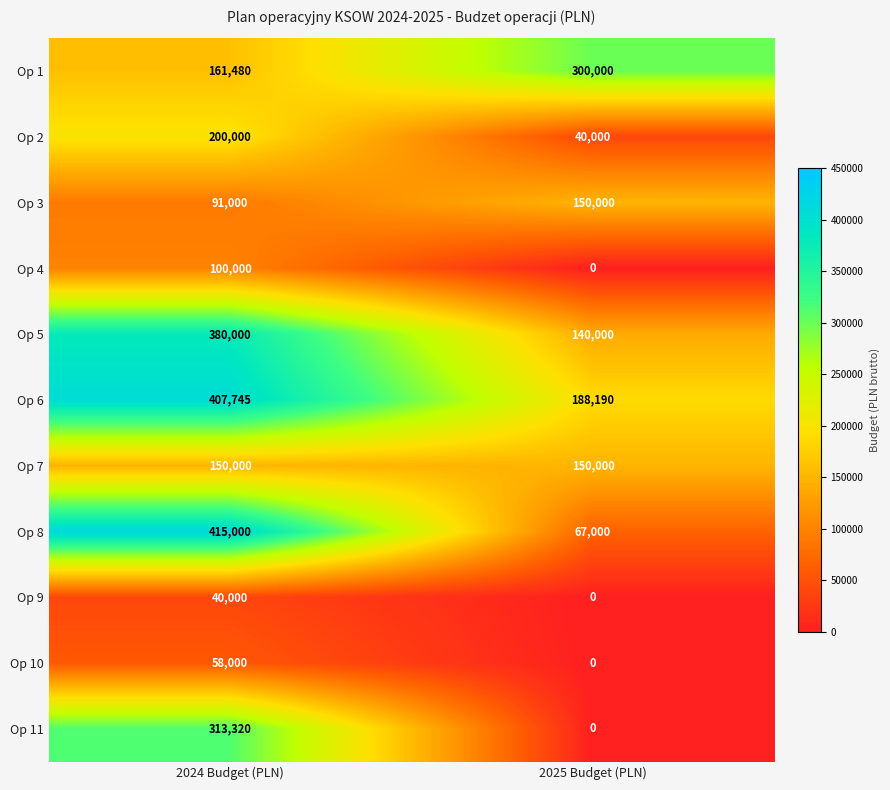

What is the average value of the Op 4 series?

50000